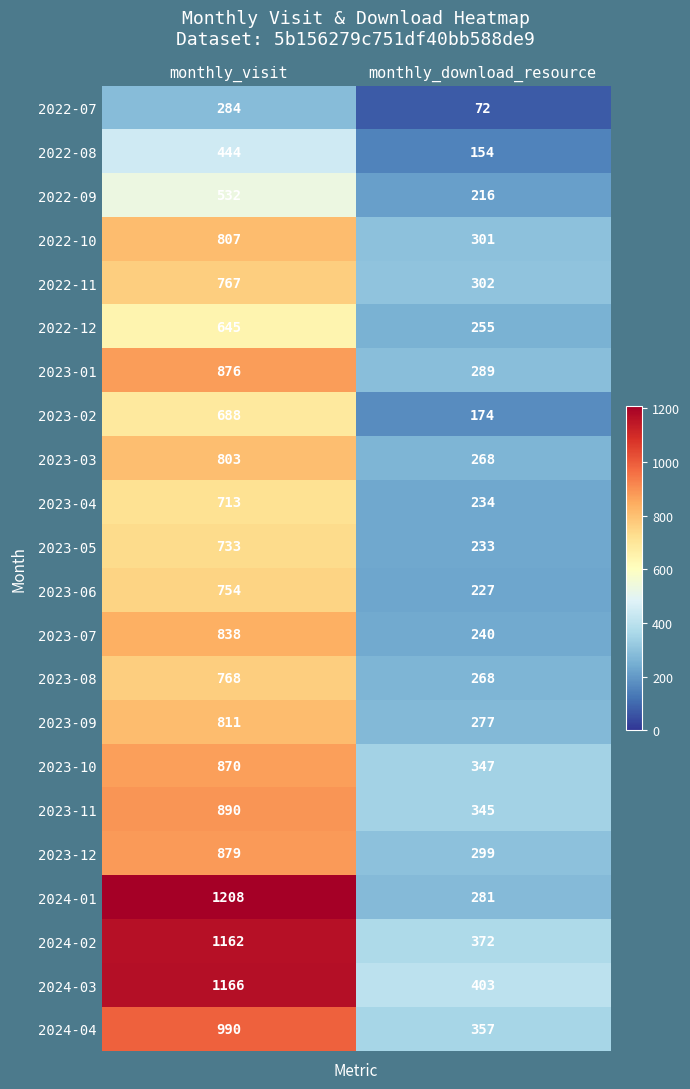

Where is 2024-03 nearest to the value 784?

monthly_download_resource